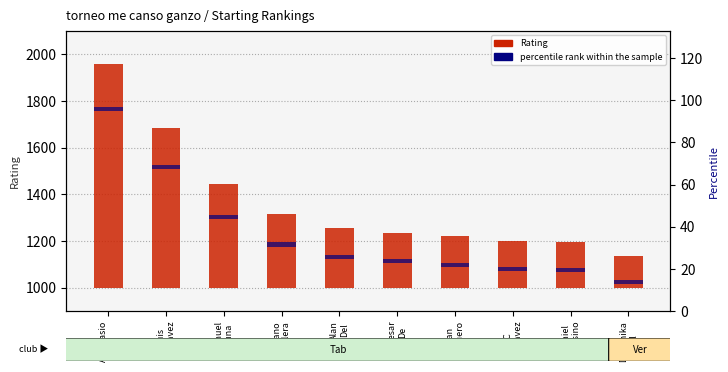

True or false: percentile rank within the sample has a value of 2 at Mariano
Aguilera.

True